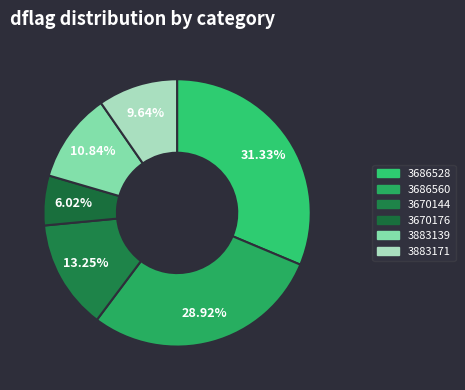

What percentage do 3883171 and 3670176 together represent?

15.7%